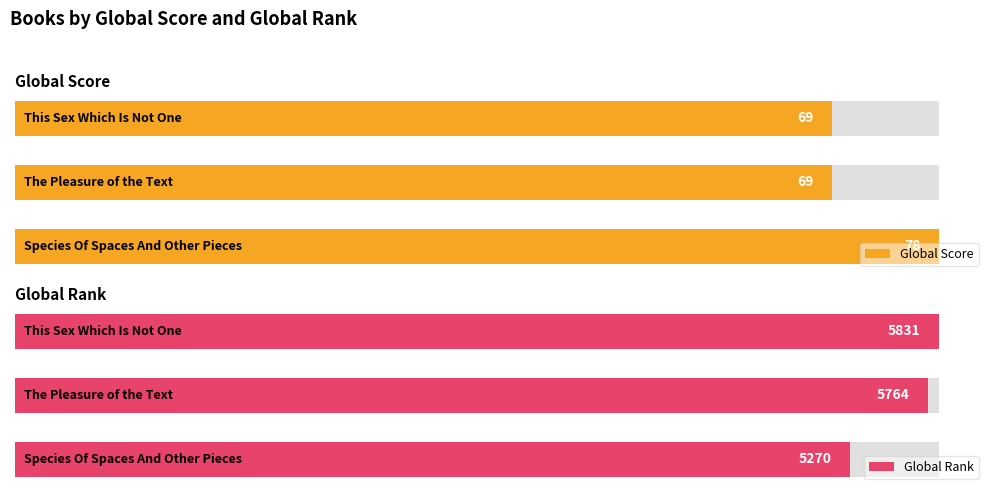

What is the approximate value of Global Score at 2?

69